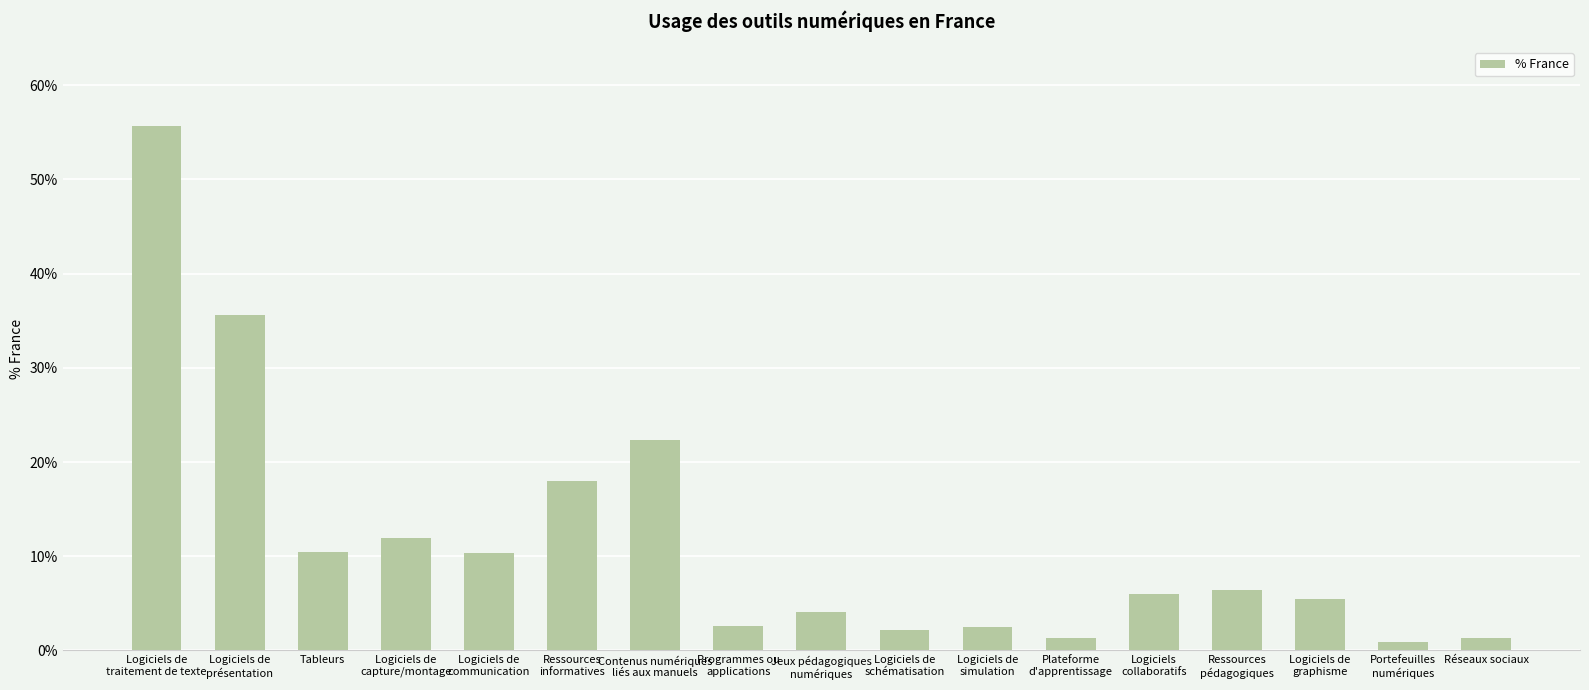

What is the greatest value displayed?

55.7